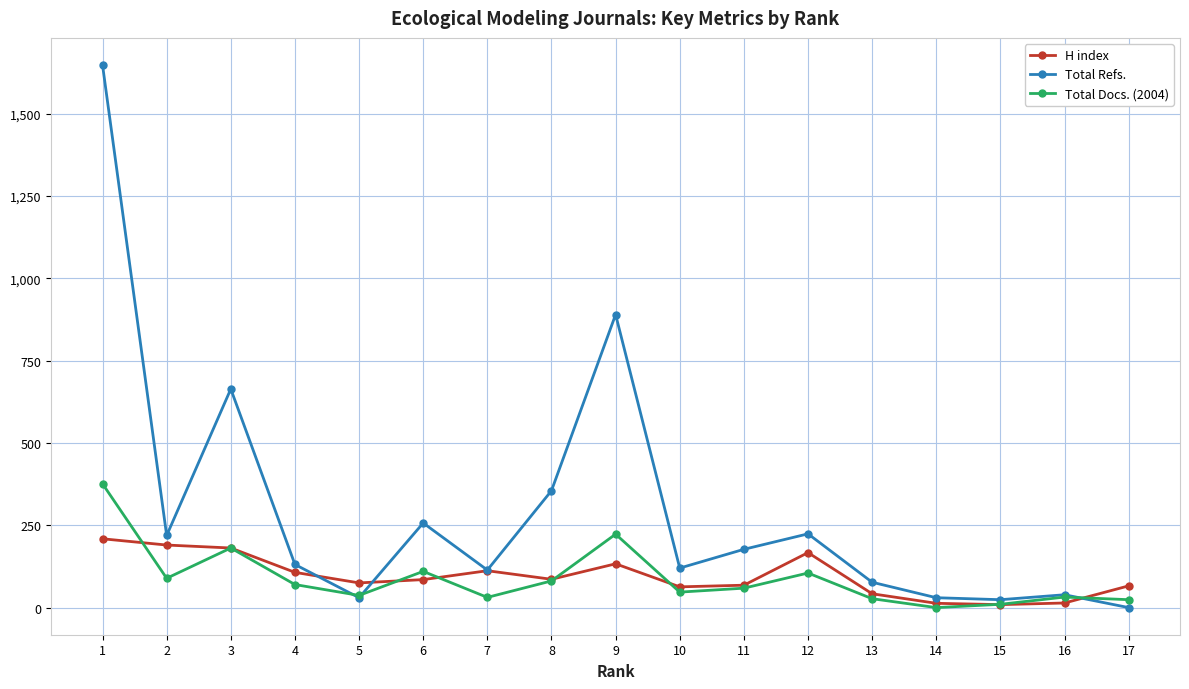

What is the value of the Total Refs. point at the 1st from the left?

1648